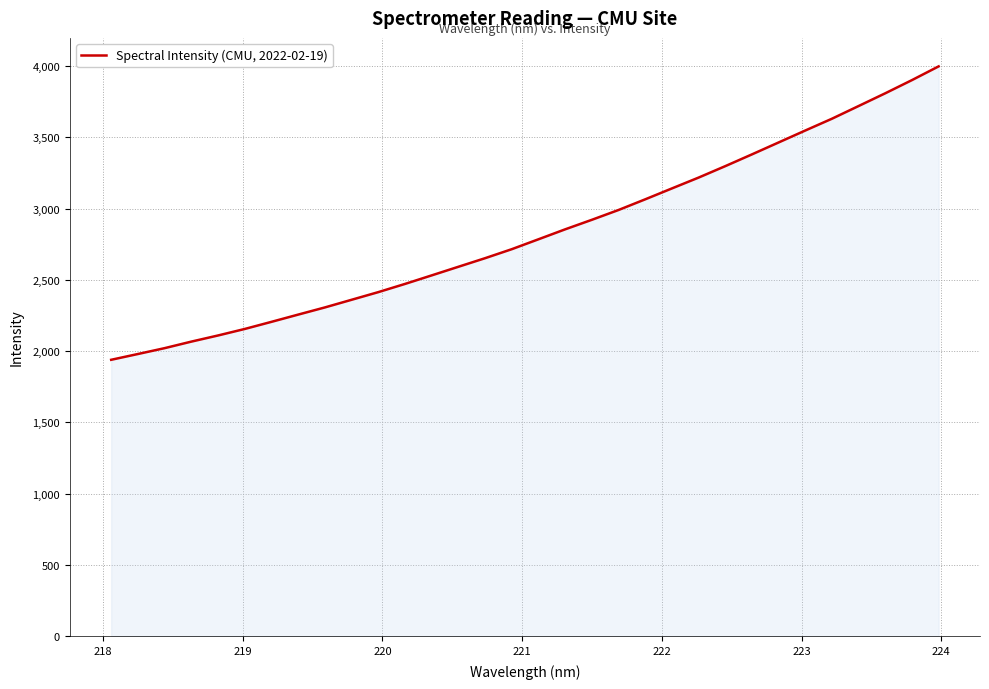

What is the maximum value shown in the chart?

3997.4